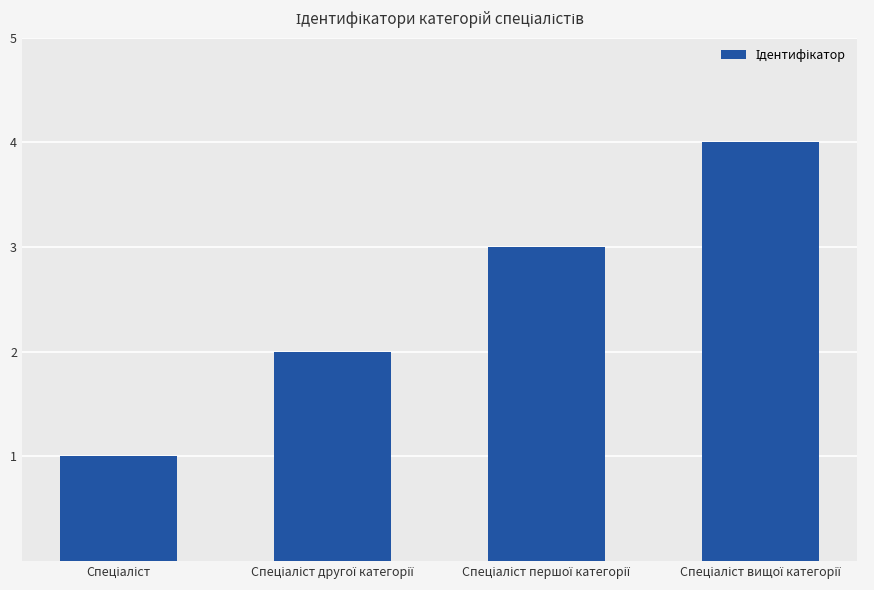

Reading right to left, transcribe all the data shown in this chart.

4	3	2	1